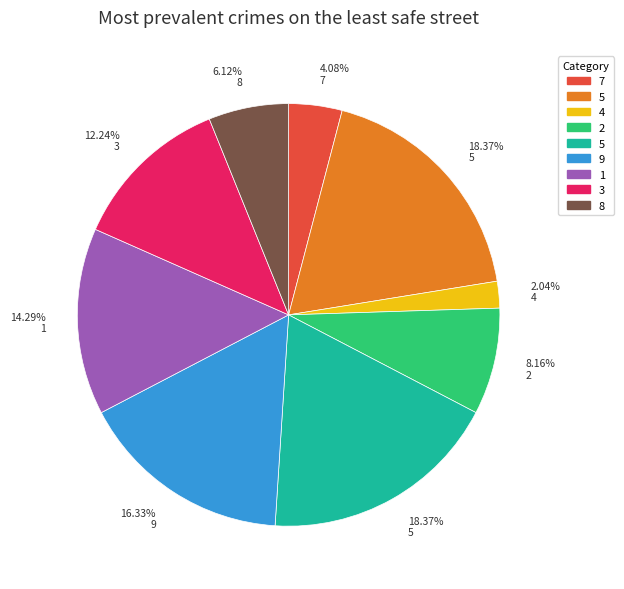

Does any single category account for the majority?

No